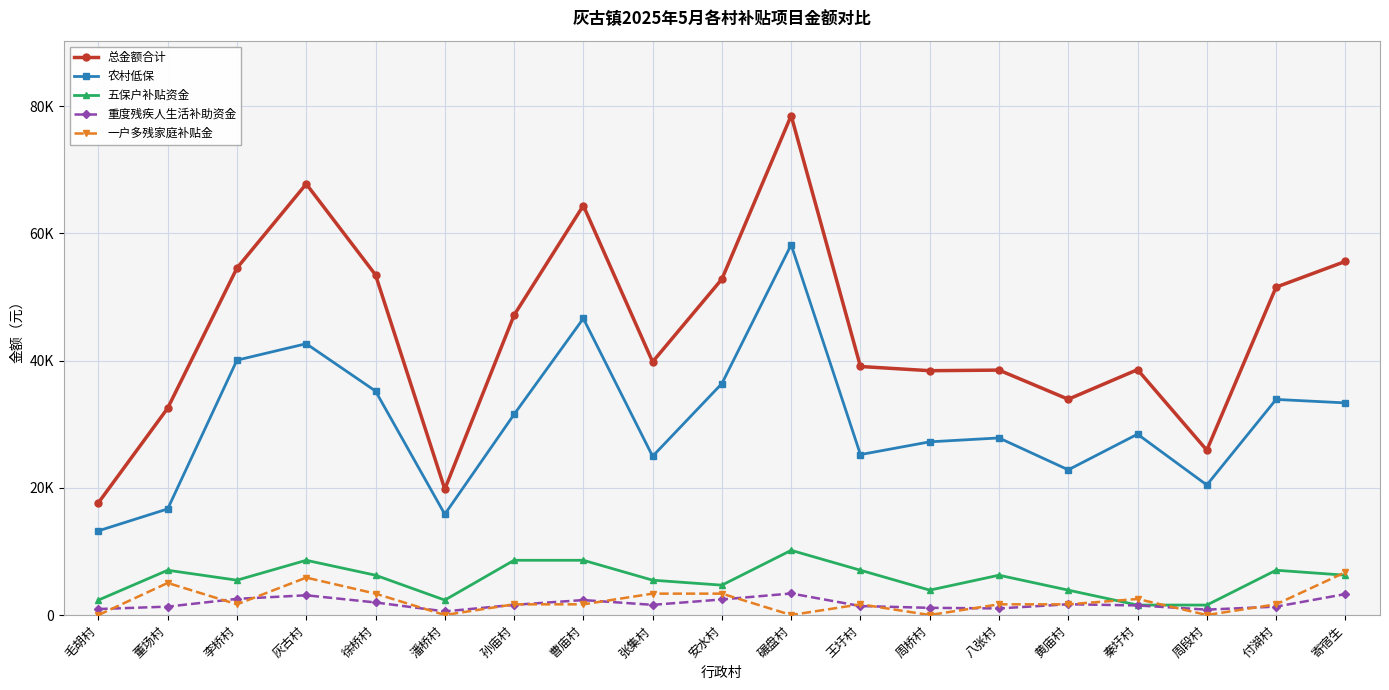

Where does the 五保户补贴资金 series first go above 6256?

董场村